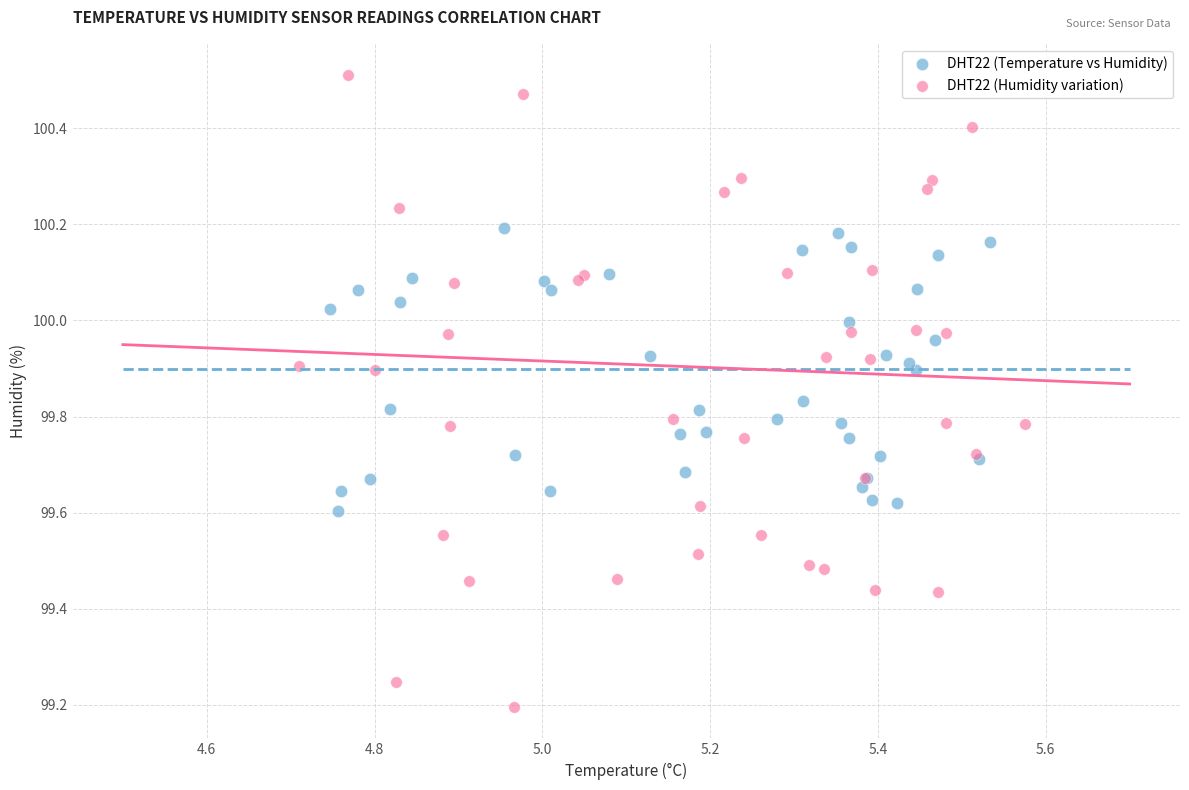

Which series reaches the maximum Y coordinate?

DHT22 (Humidity variation)